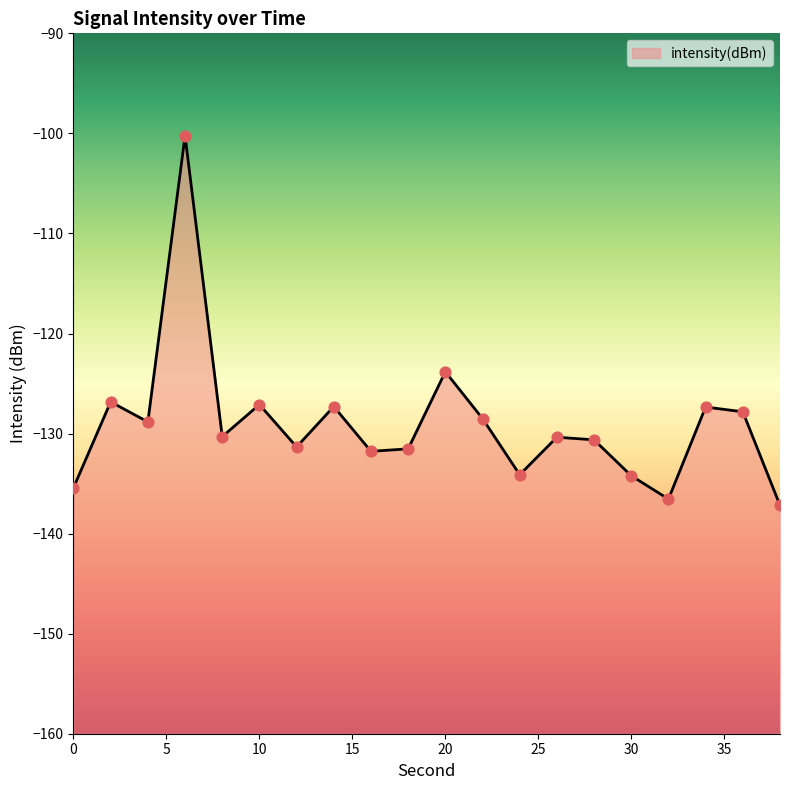

Which has a higher value, 38 or 4?

4